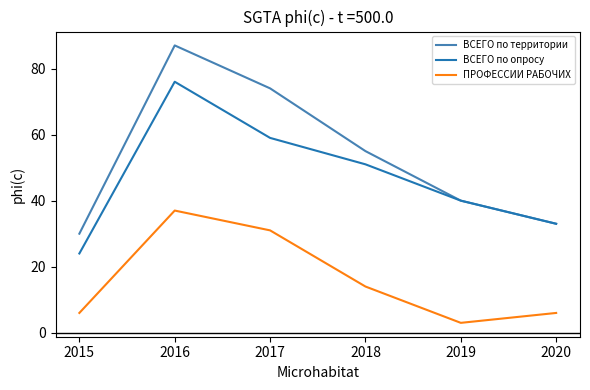

What is the difference between the ВСЕГО по опросу values at 2015 and 2019?

16